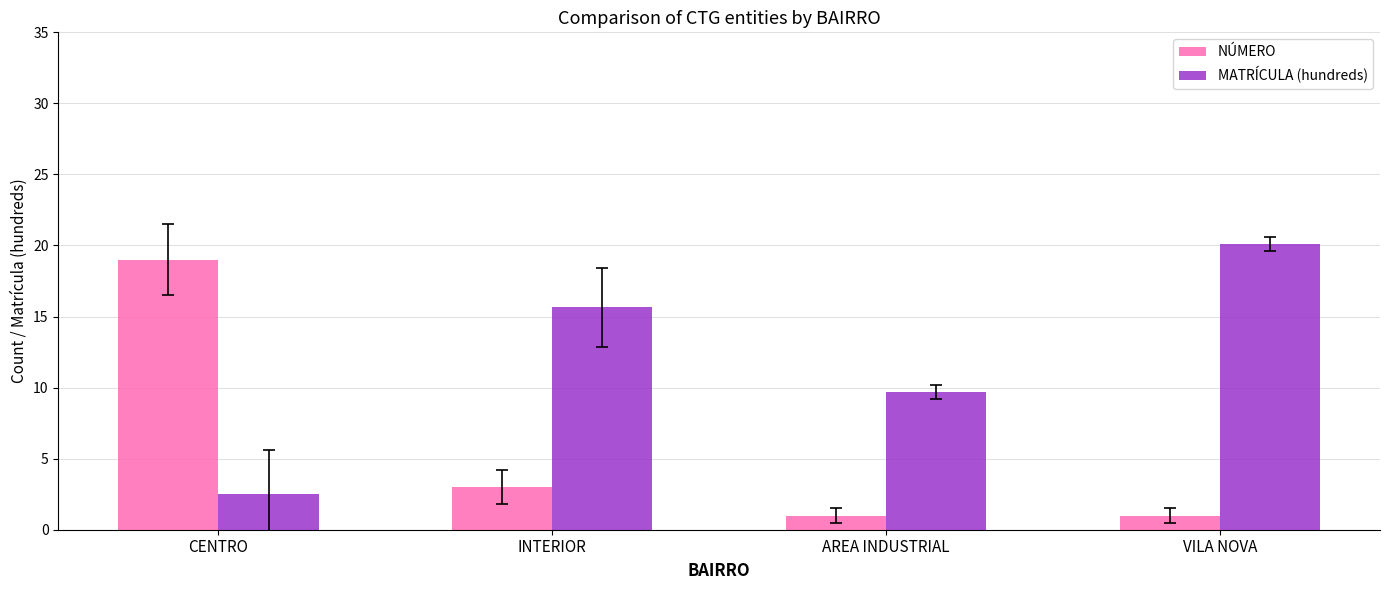

What position from the right is VILA NOVA?

1